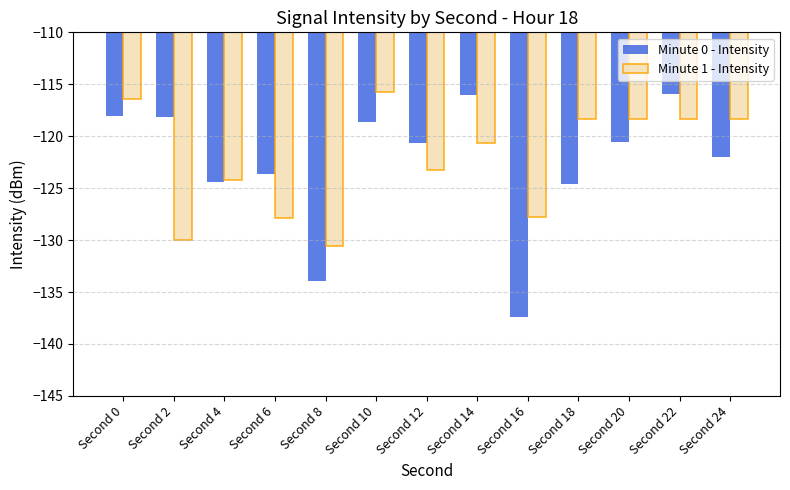

Is the value of Minute 1 - Intensity at Second 18 greater than the value of Minute 0 - Intensity at Second 12?

Yes